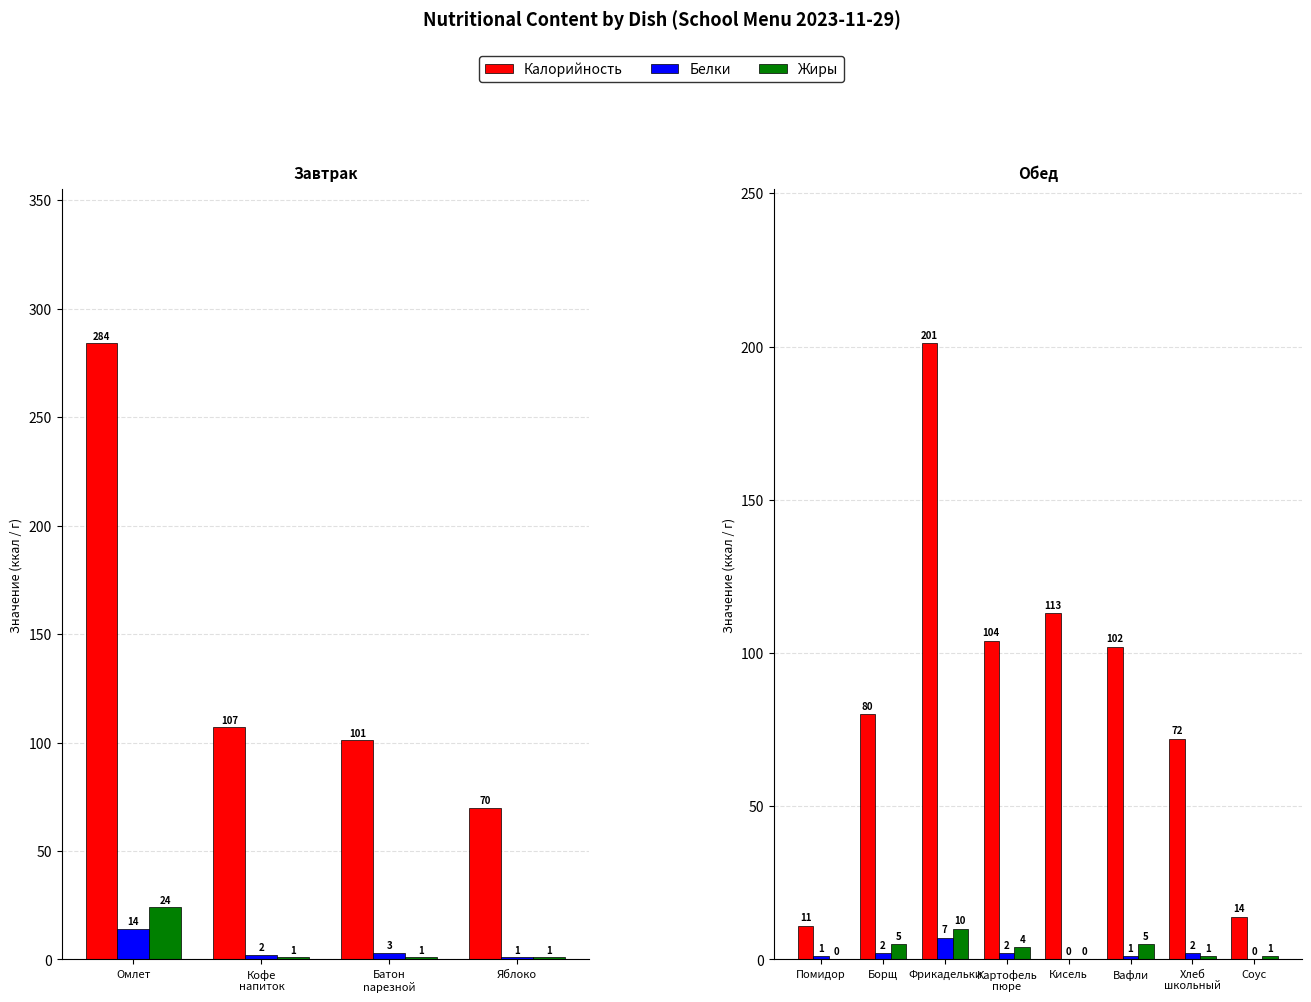

What position from the right is Вафли?

3